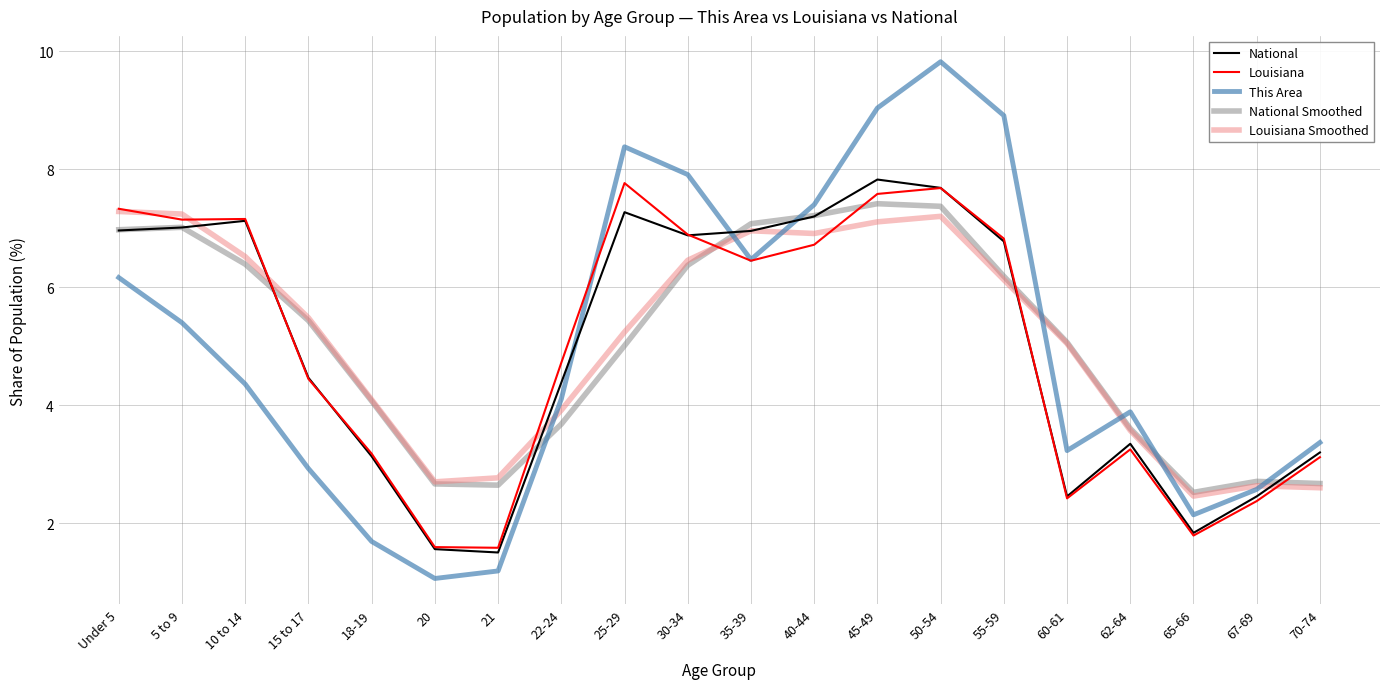

What is the total value across all series at 22-24?

20.8